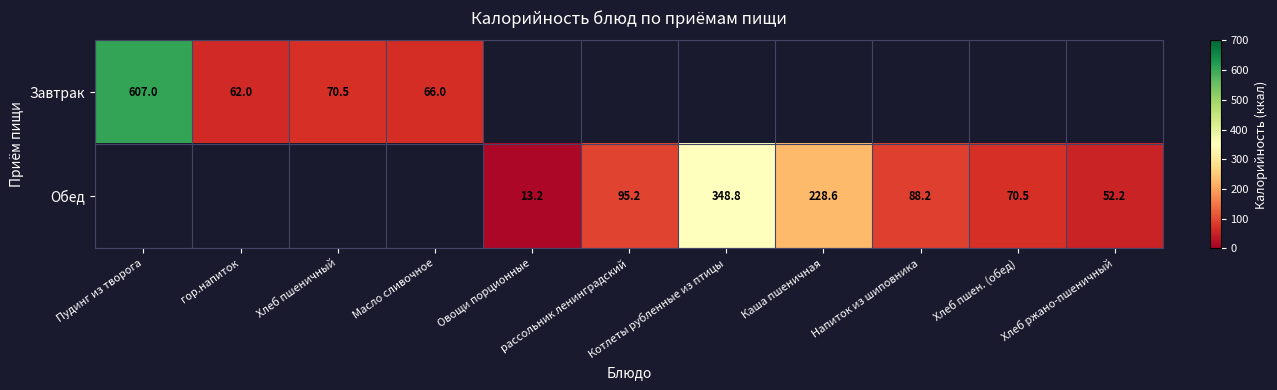

What value does the Обед series have at Напиток из шиповника?

88.2